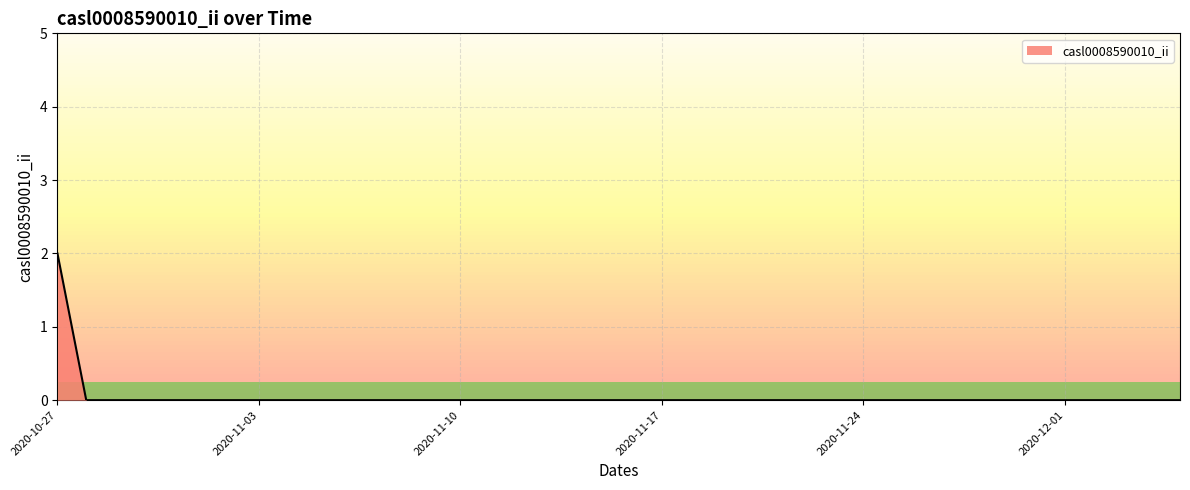

What is the label of the 23rd point from the right?

2020-11-13